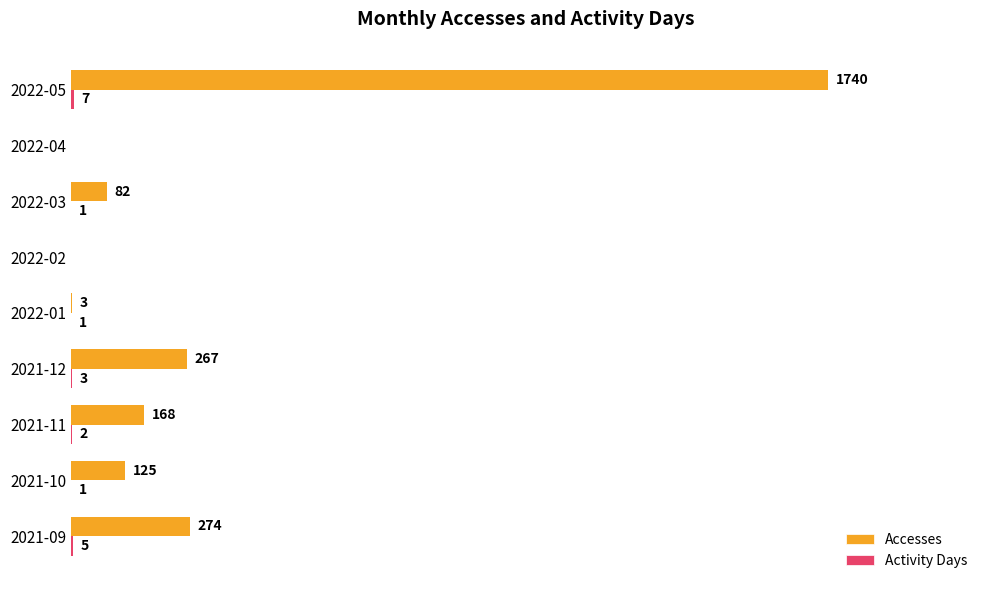

Which series has the largest range (max minus min)?

Accesses